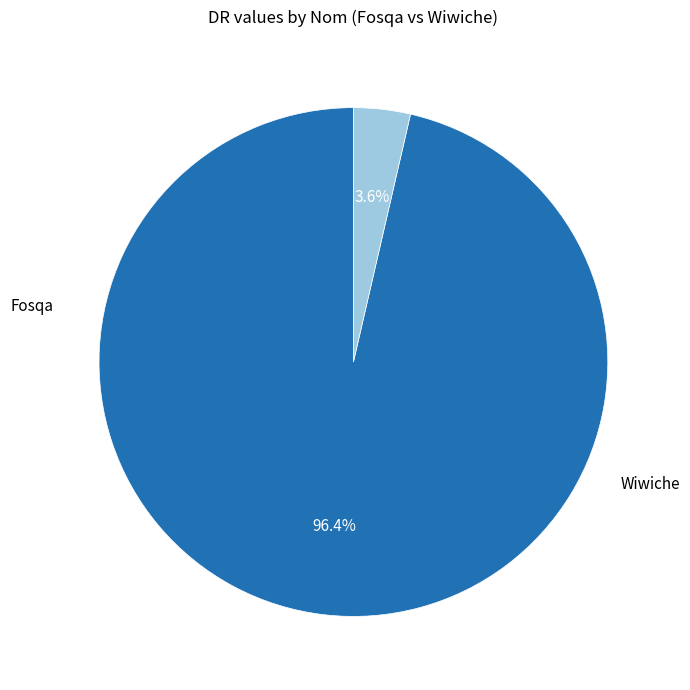

How many slices are in this pie chart?

2